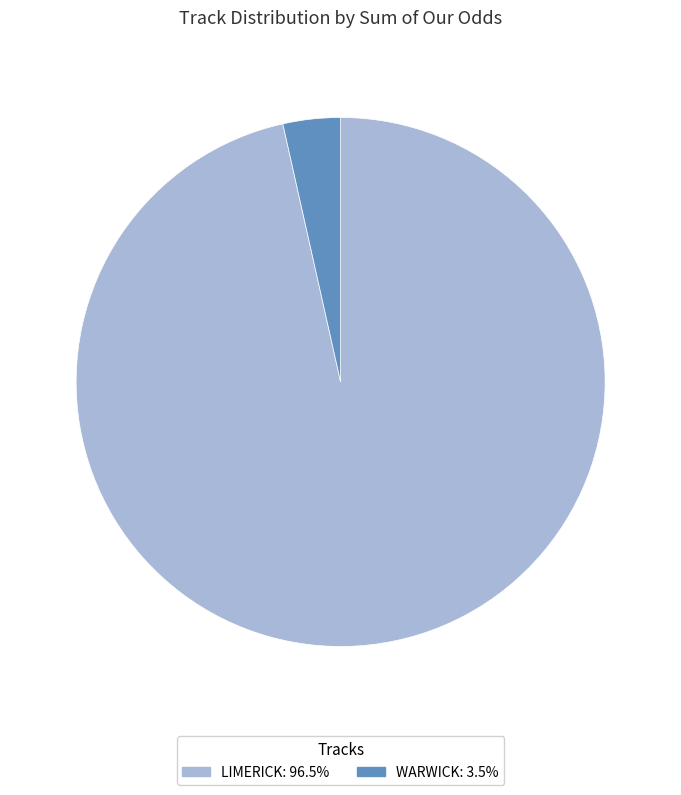

Is there any slice that represents more than half of the pie?

Yes